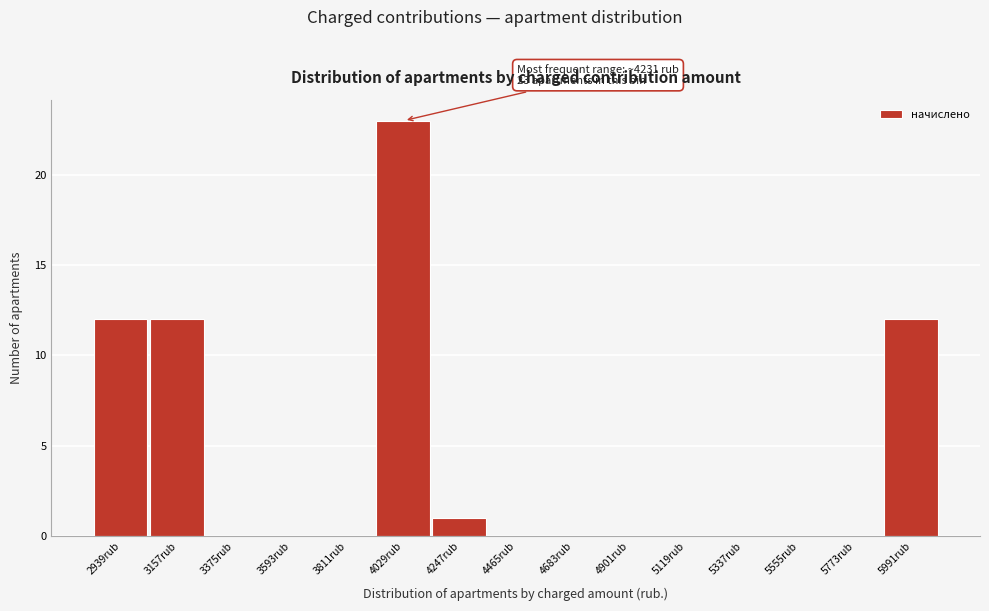

Reading left to right, transcribe all the data shown in this chart.

2939rub=12	3157rub=12	3375rub=0	3593rub=0	3811rub=0	4029rub=23	4247rub=1	4465rub=0	4683rub=0	4901rub=0	5119rub=0	5337rub=0	5555rub=0	5773rub=0	5991rub=12